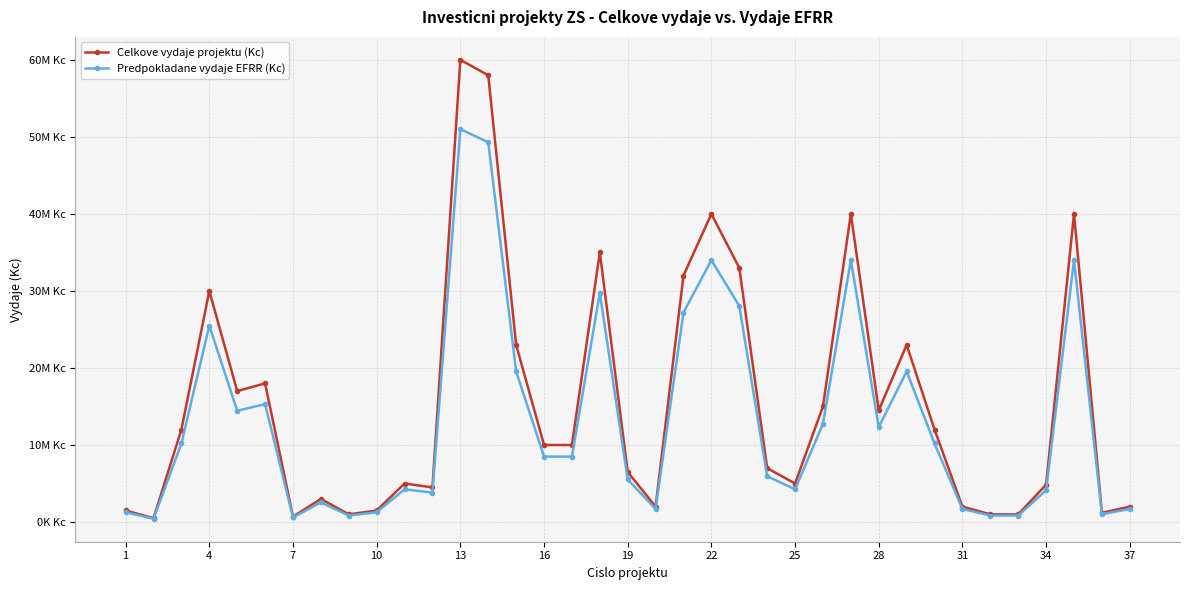

True or false: Celkove vydaje projektu (Kc) and Predpokladane vydaje EFRR (Kc) intersect in this chart.

False